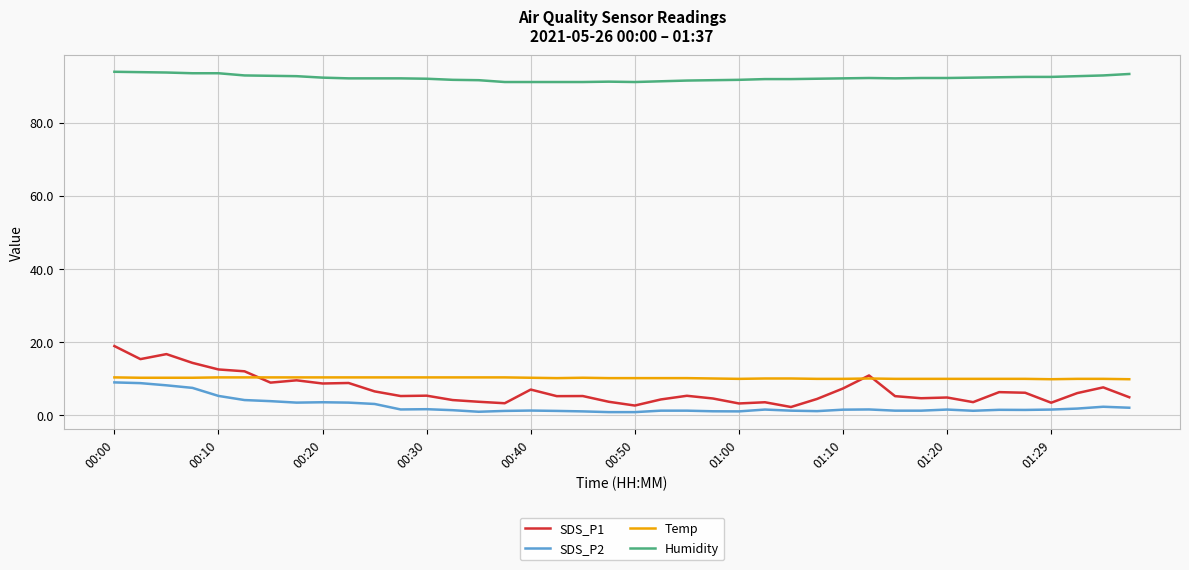

True or false: SDS_P2 and Temp intersect in this chart.

False